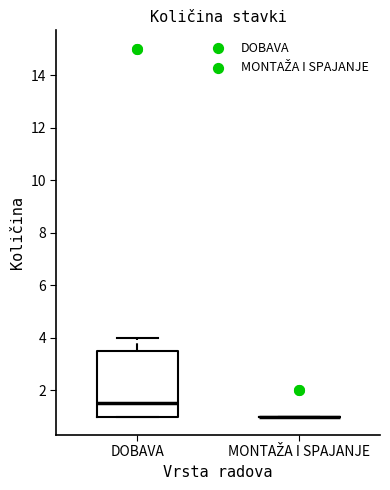

Which box is the tallest, from its lower edge to its upper edge?

DOBAVA